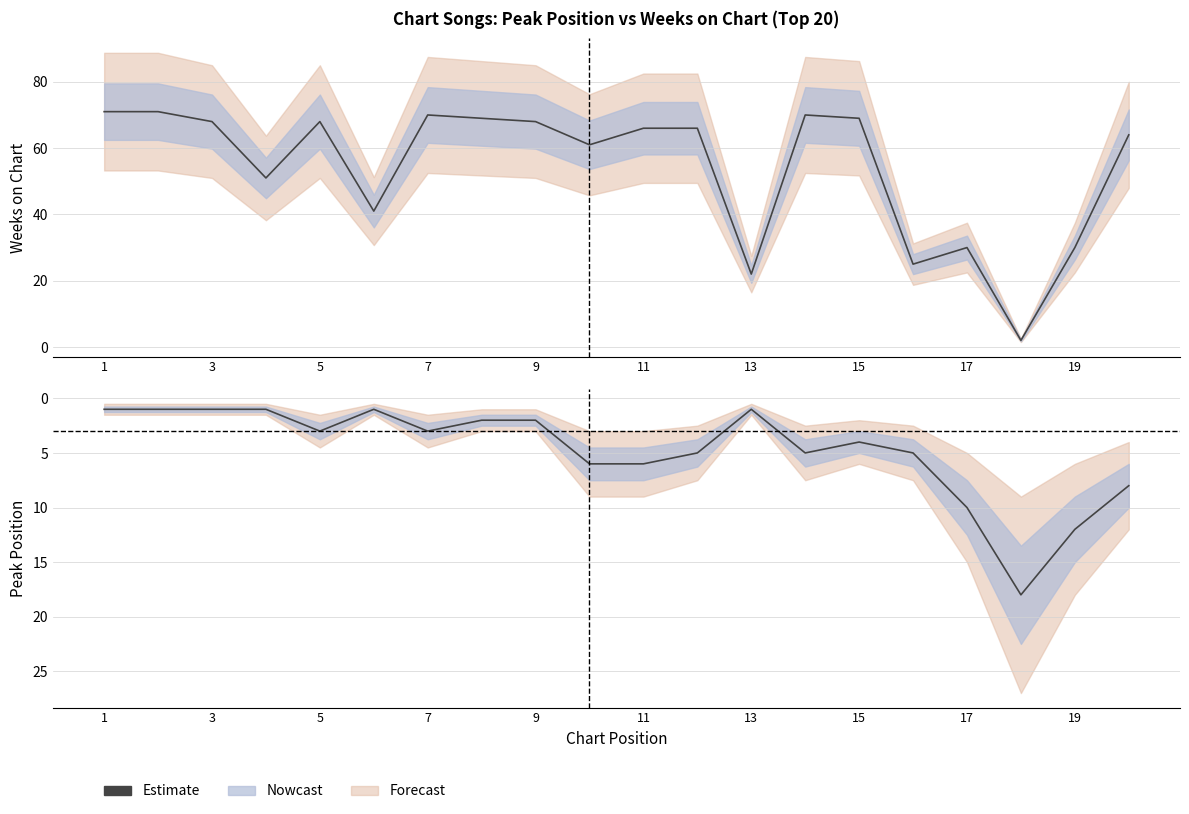

How many points are lower than both their immediate neighbors (excluding endpoints)?

3